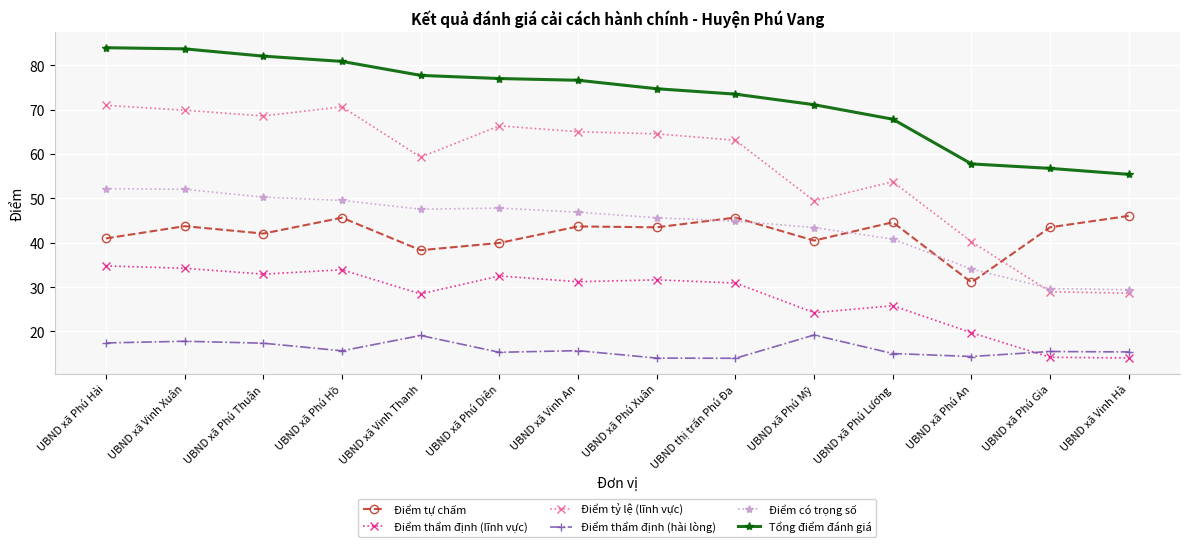

At which label is Điểm tự chấm closest to 38?

UBND xã Vinh Thanh